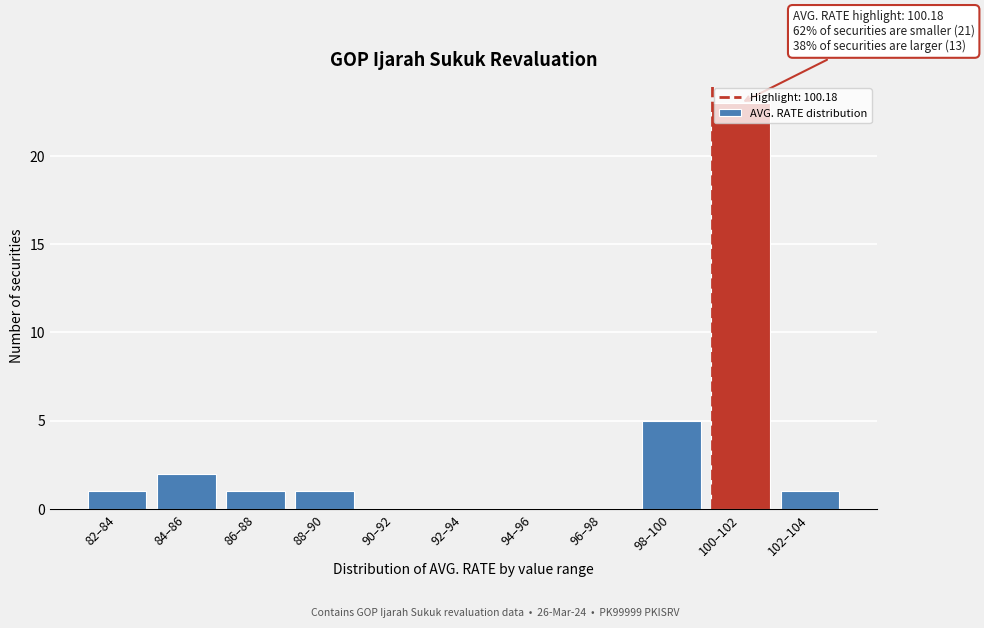

Is it true that the value at 84–86 is 1?

False